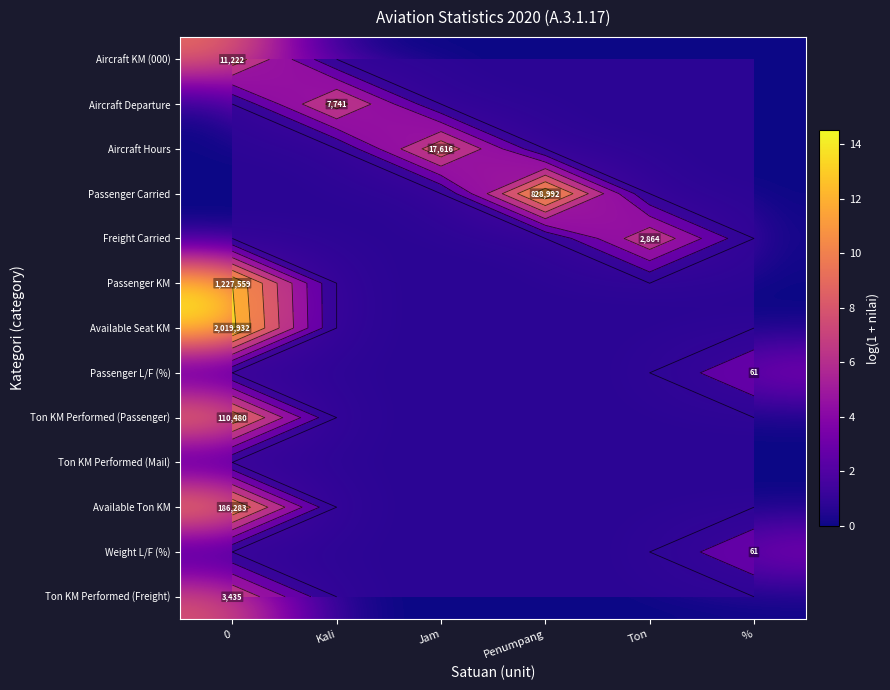

Rank the categories by Ton KM Performed (Freight) value from lowest to highest.

Kali, Jam, Penumpang, Ton, %, 0